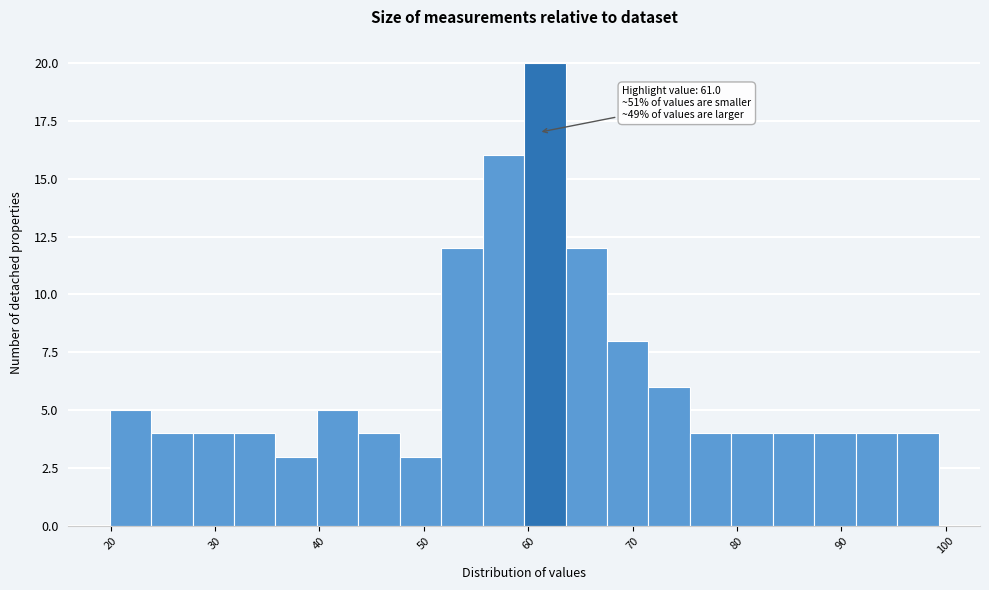

Read against the x-axis, roughly where is the centre of the tallest bar?

62